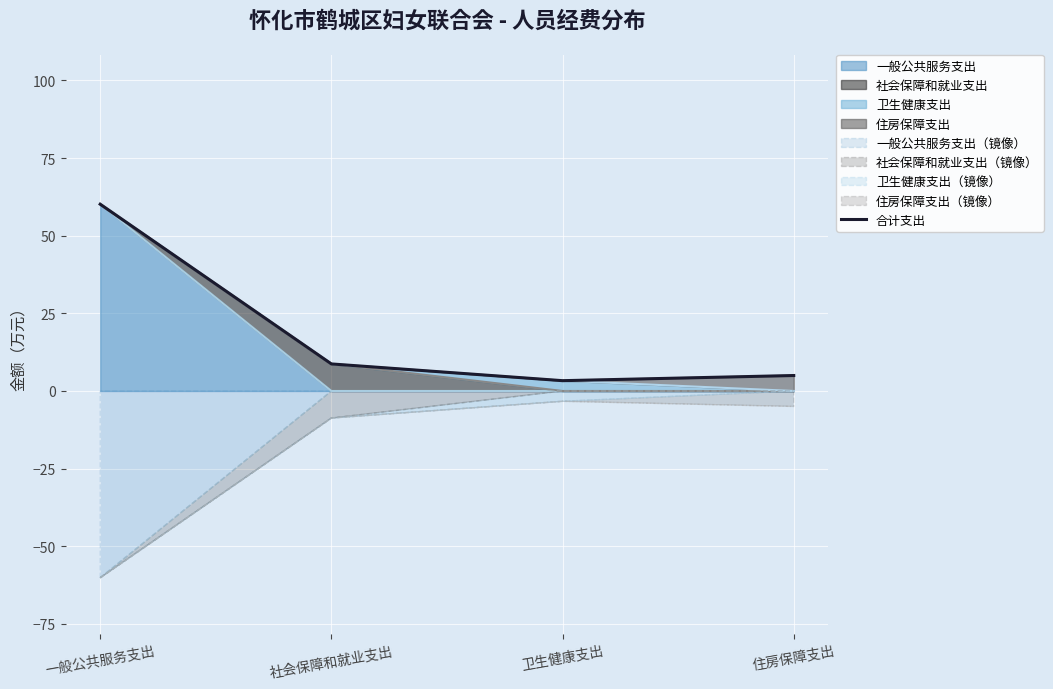

What is the label of the 2nd point from the left?

社会保障和就业支出